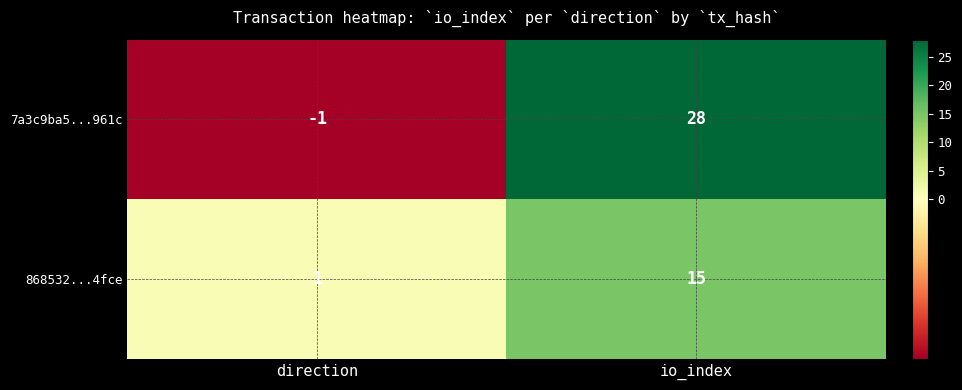

Rank the series by their average value, from lowest to highest.

868532...4fce, 7a3c9ba5...961c